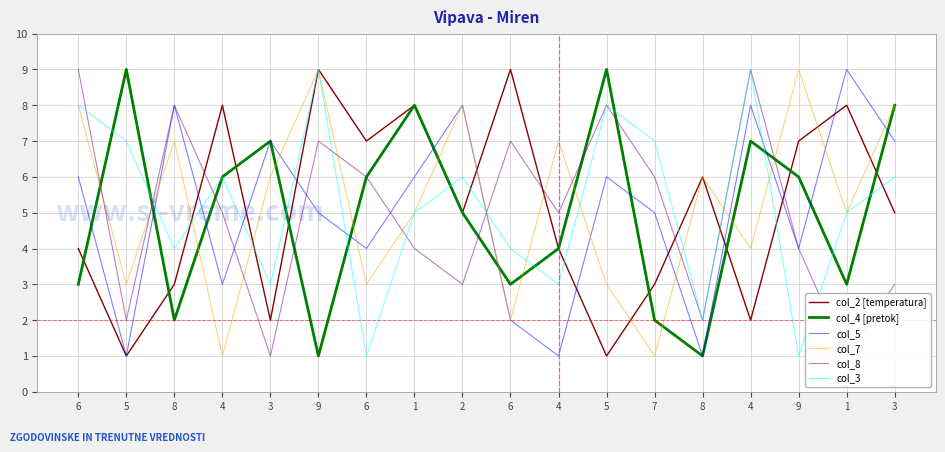

At which label does col_4 [pretok] first exceed 6?

5